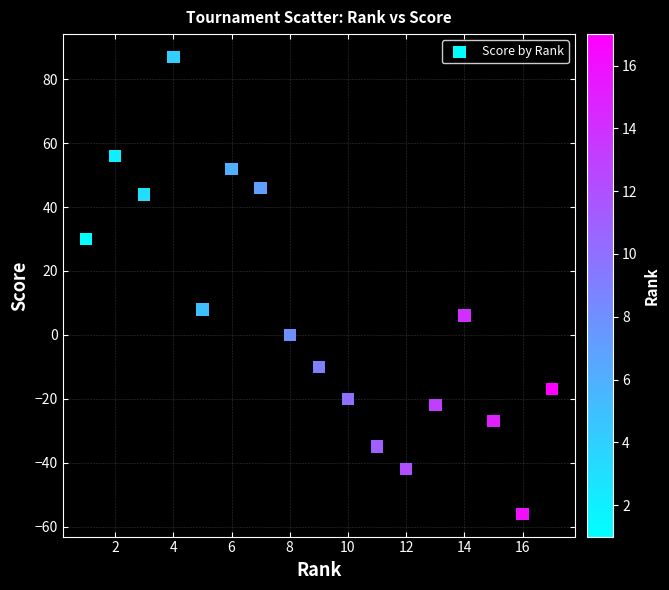

What Y value in the scatter plot is closest to 15?

8